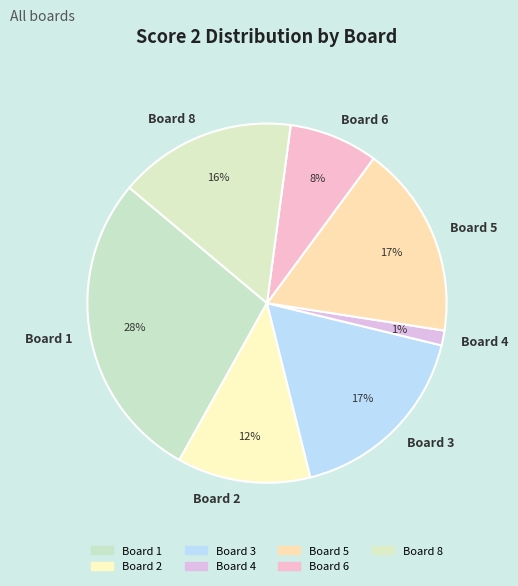

True or false: Board 5 accounts for 10% of the total.

False